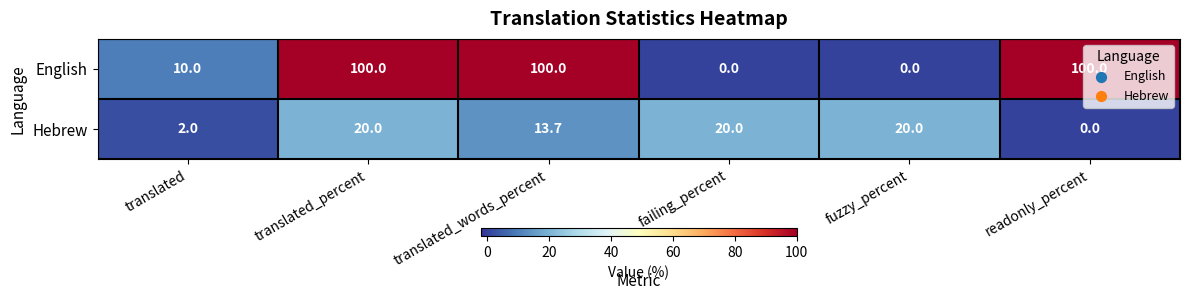

Which series changed the most between failing_percent and readonly_percent?

English